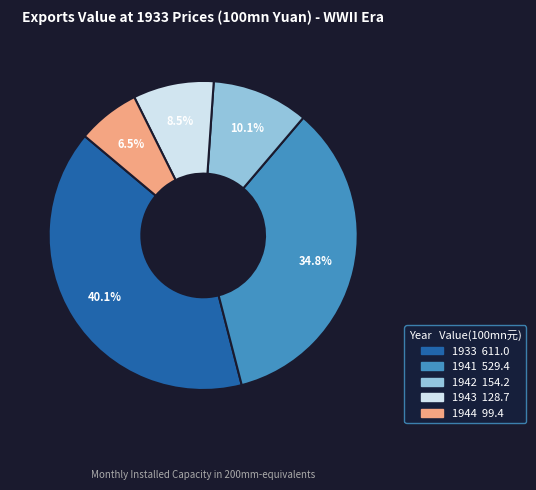

To the nearest percent, what is the difference between the 1942 and 1943 slice percentages?

2%